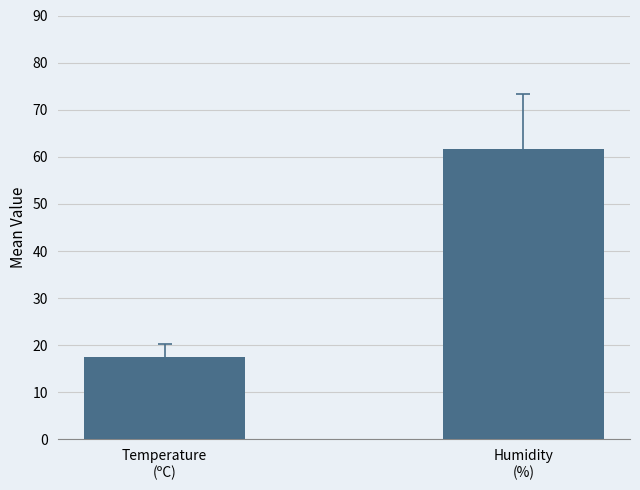

What is the difference between the maximum and minimum values?

44.1